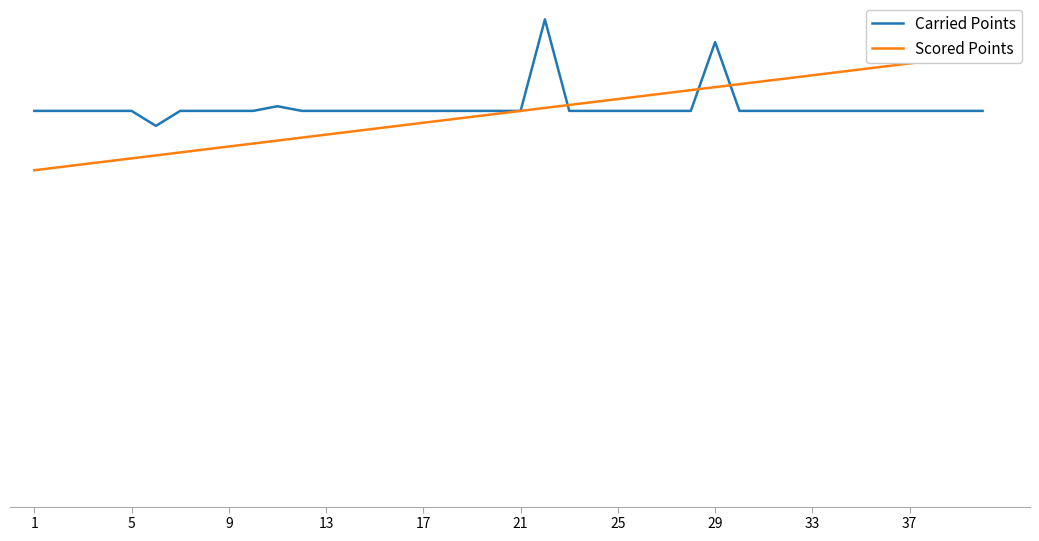

What is the approximate value of Carried Points at 5?

400.0